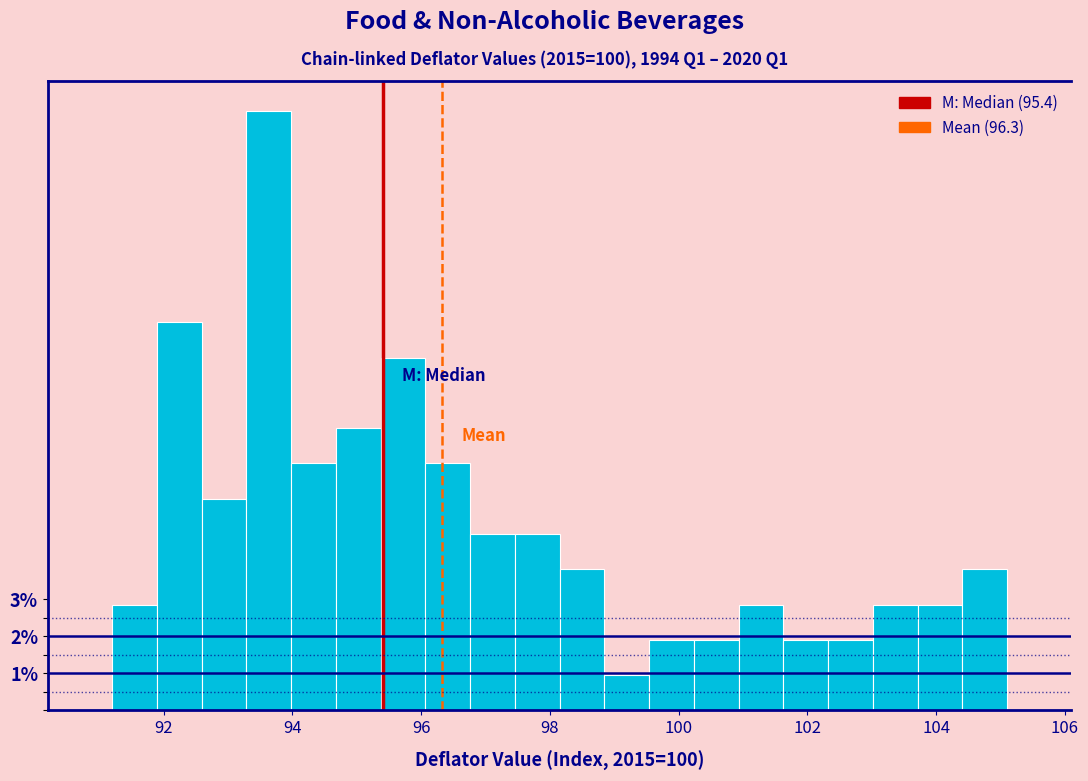

Around what value on the x-axis is the tallest bar? Give the approximate position of its centre, as read against the axis.

93.6